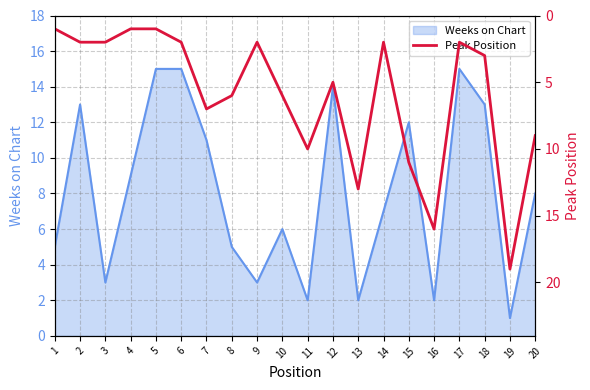

How many points are higher than both their immediate neighbors (excluding endpoints)?

5